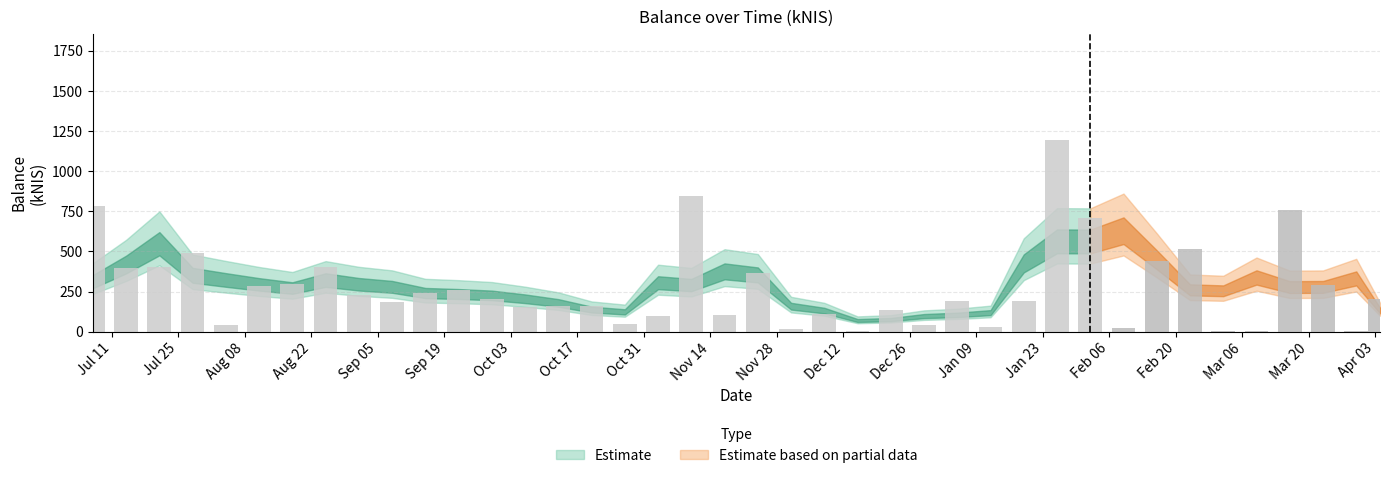

Reading left to right, list all the values displayed in this chart.

780.6	395.1	402.2	489.0	38.3	285.3	298.6	402.6	225.5	187.2	237.9	256.9	202.7	154.9	158.2	159.5	46.5	100.4	844.0	104.2	368.4	17.0	108.8	1.0	135.2	38.9	190.6	29.4	188.2	1196.4	708.9	25.7	441.6	513.7	1.7	3.5	754.8	288.3	5.2	203.0